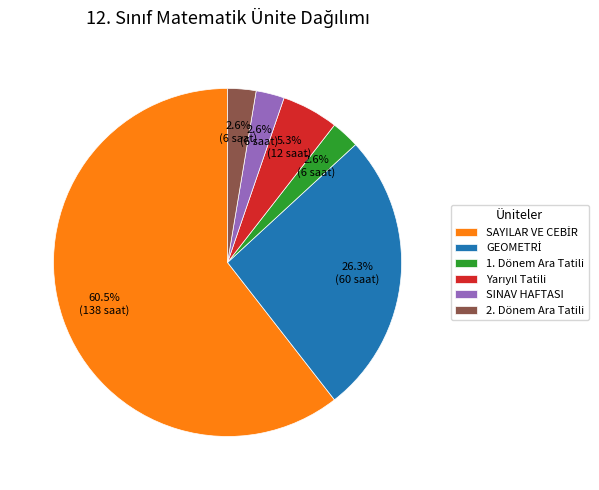

To the nearest percent, what is the average slice percentage?

17%